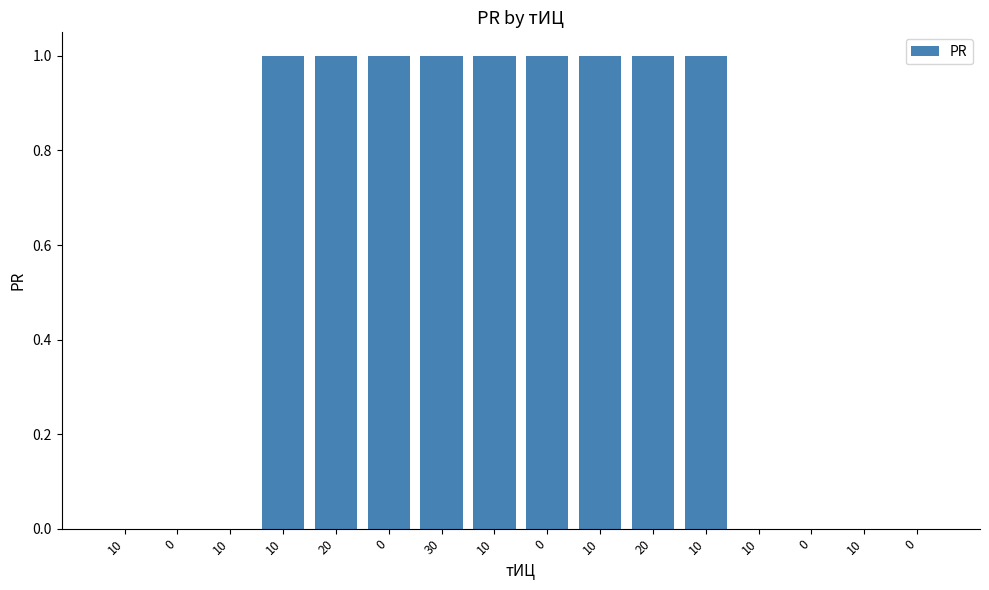

Are the bars horizontal?

No